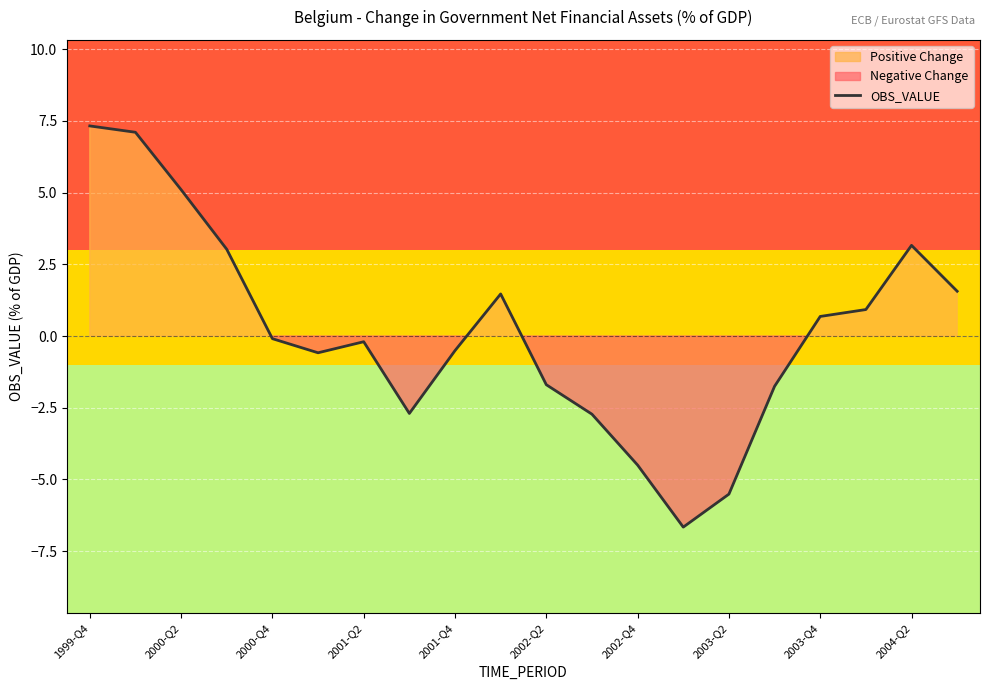

Is it true that the value at 11 is -1.3?

False